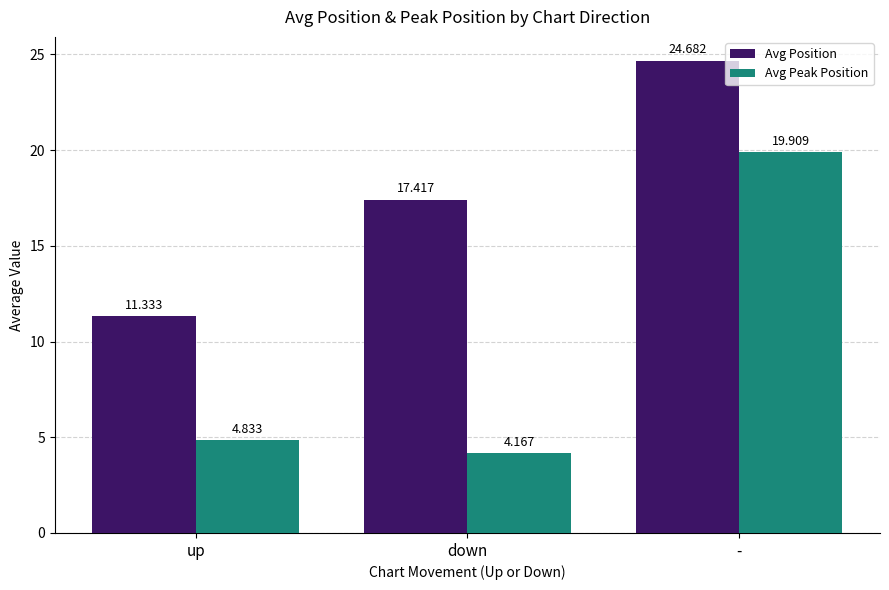

How many groups of bars are there?

3